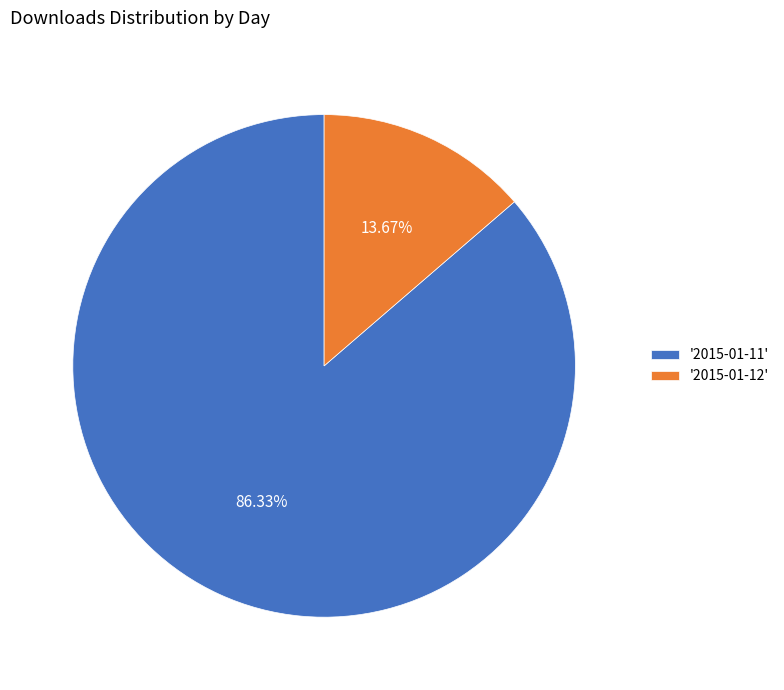

Approximately how many times larger is the value at '2015-01-11' compared to '2015-01-12'?

6.3